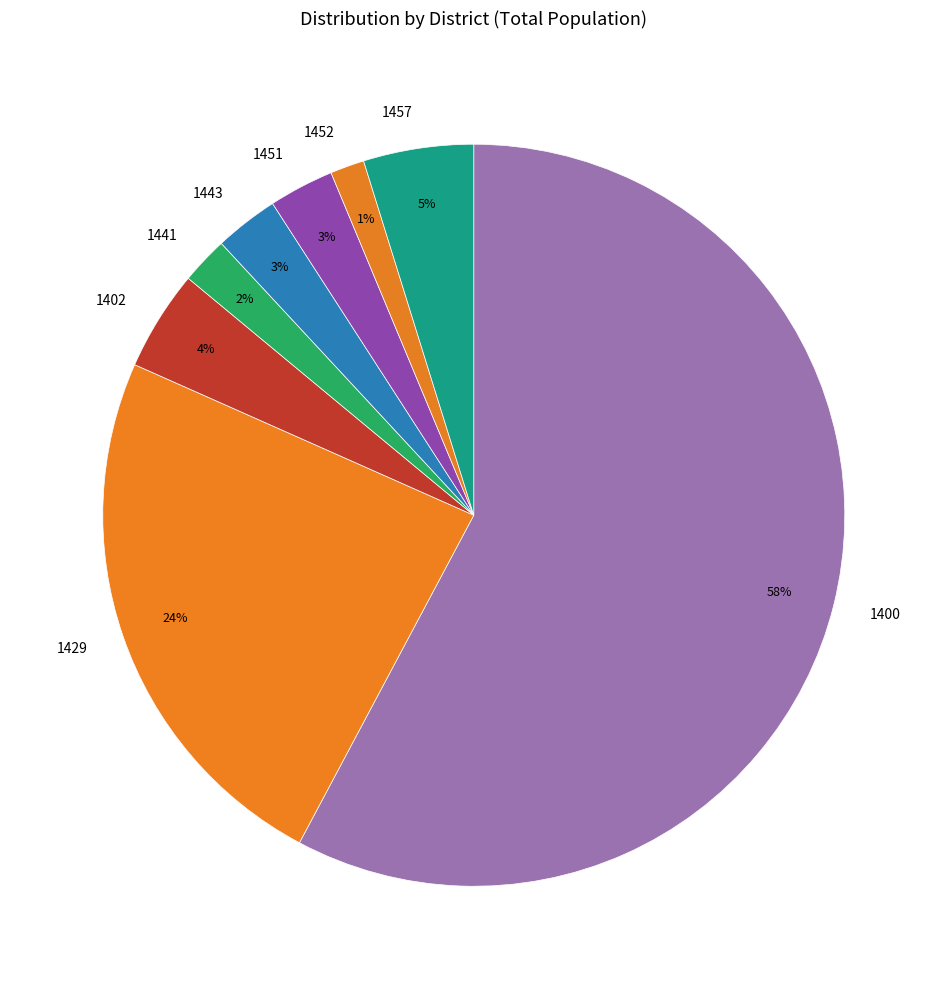

Which category has the smallest portion of the pie?

1452